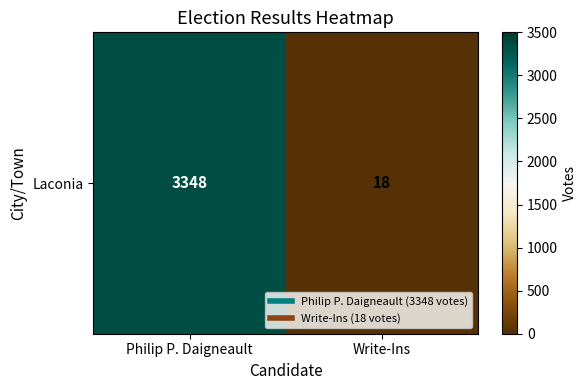

What value does the data have at Philip P. Daigneault?

3348